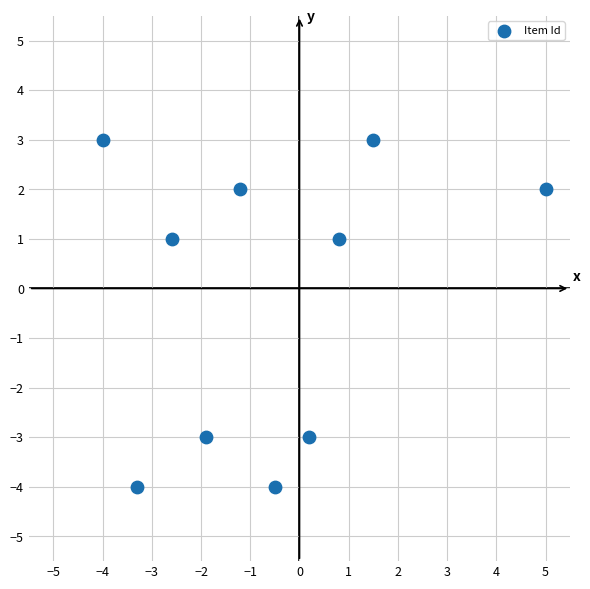

What is the range of Y values (max minus min)?

7